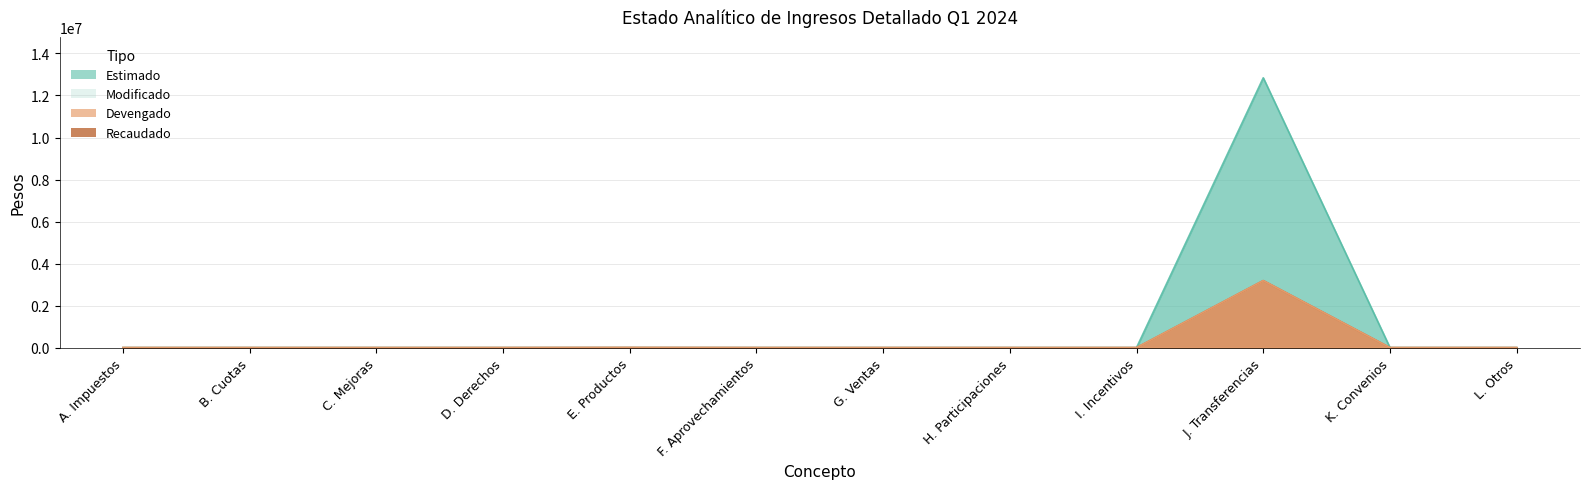

List the labels in order of Modificado value, largest first.

J. Transferencias, A. Impuestos, B. Cuotas, C. Mejoras, D. Derechos, E. Productos, F. Aprovechamientos, G. Ventas, H. Participaciones, I. Incentivos, K. Convenios, L. Otros